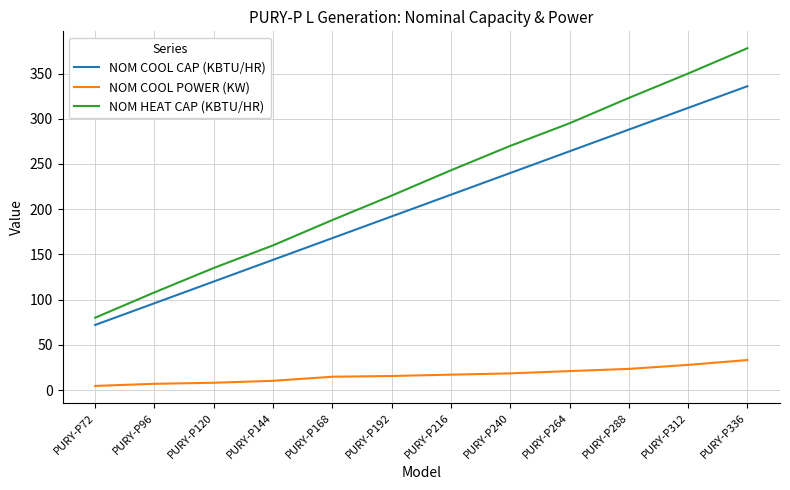

What is the greatest value displayed?

378.0